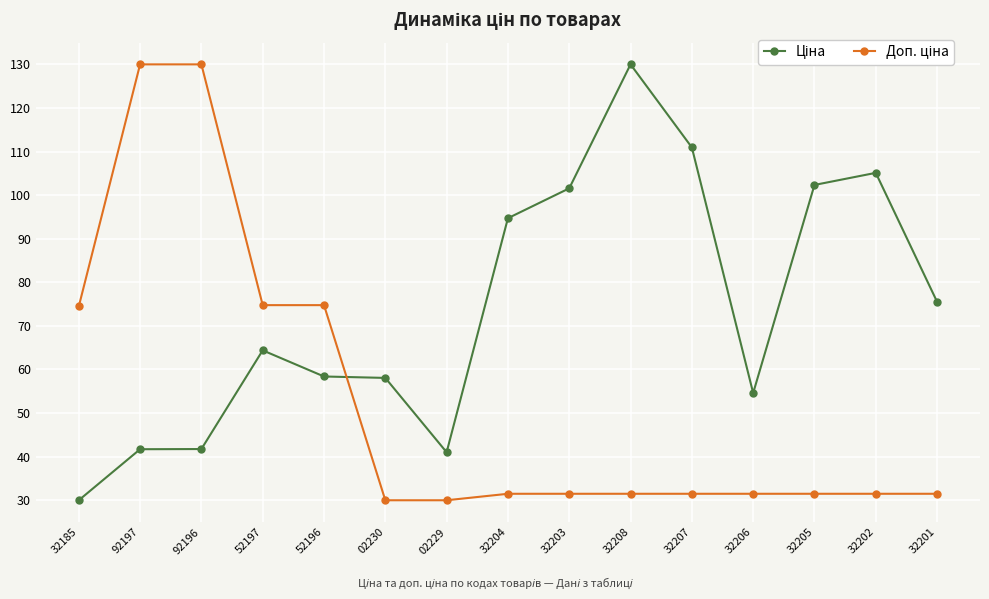

At how many categories does at least one series exceed 43?

14